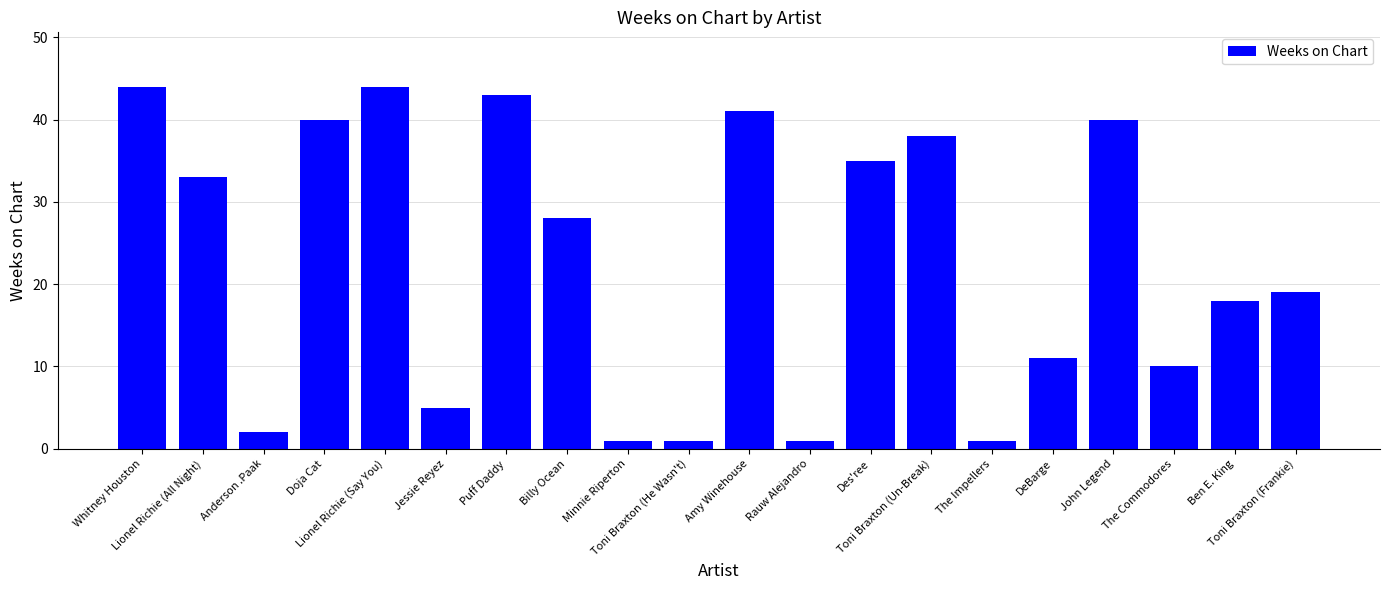

What is the greatest value displayed?

44